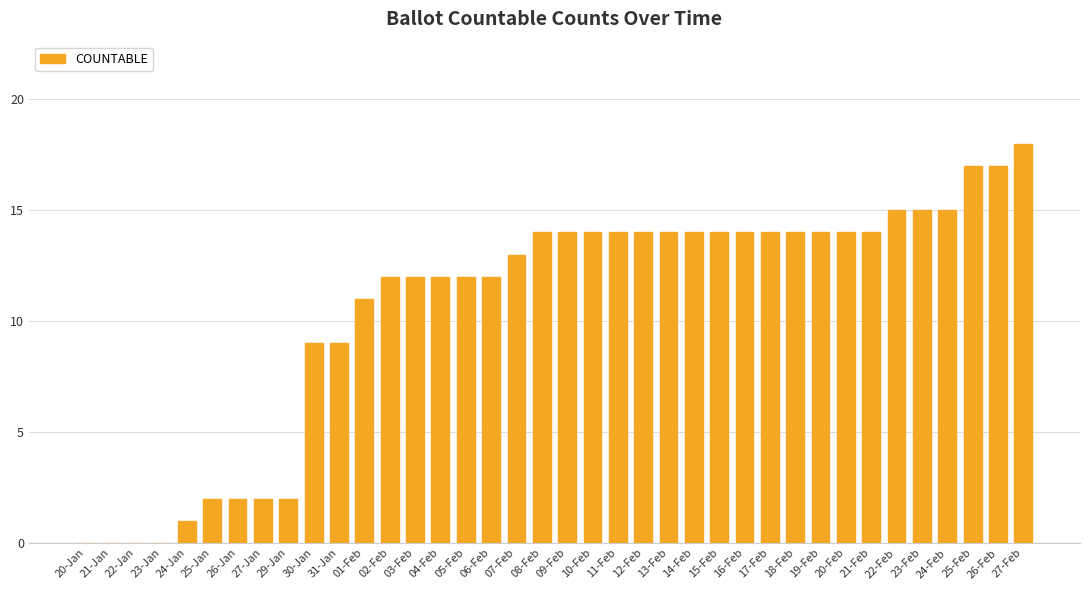

What is the greatest value displayed?

18